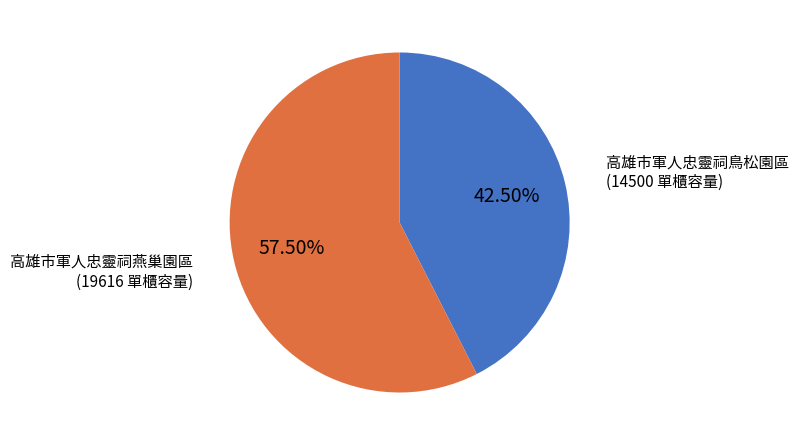

Does any single category account for the majority?

Yes